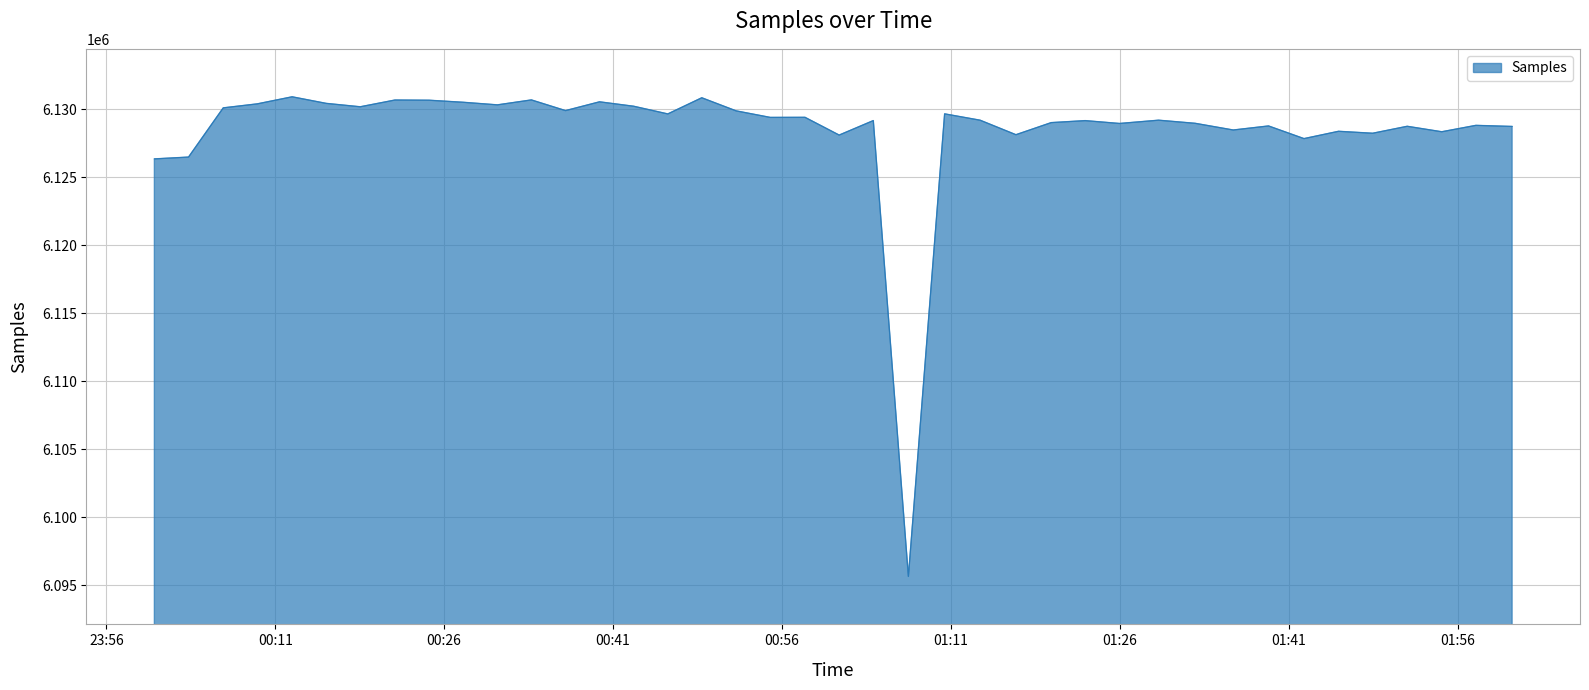

How many distinct data groups are displayed?

1